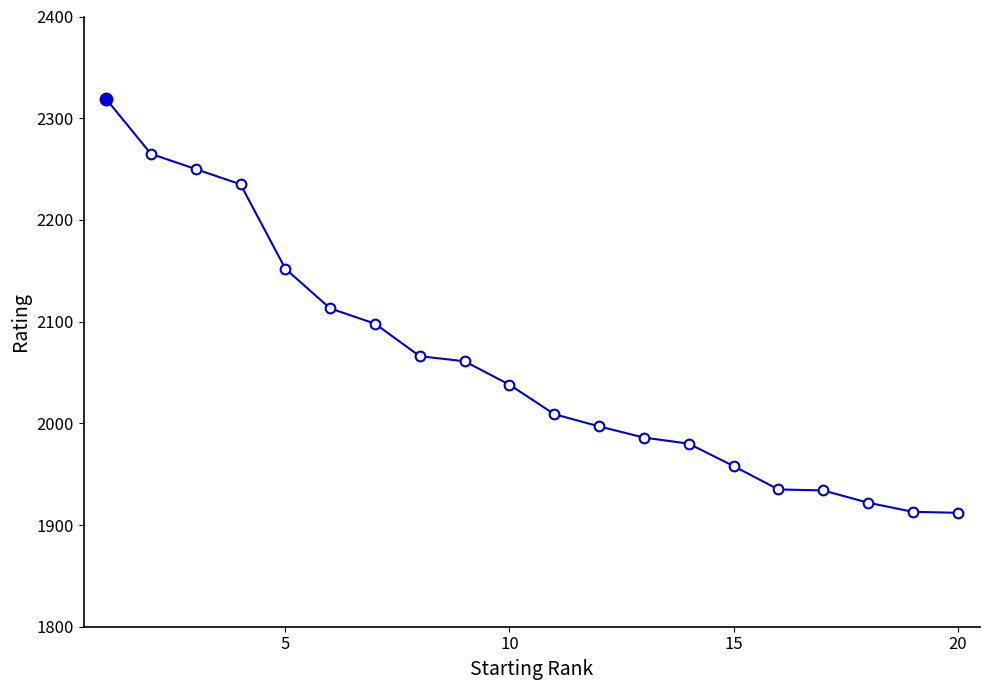

What is the difference between the maximum and minimum values?

407